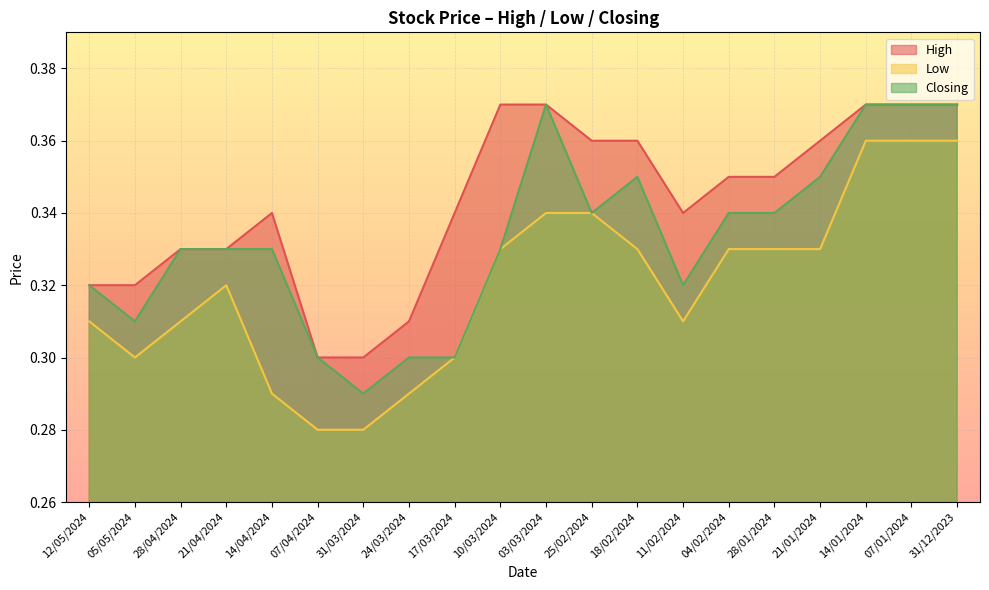

What is the minimum value shown in the chart?

0.3